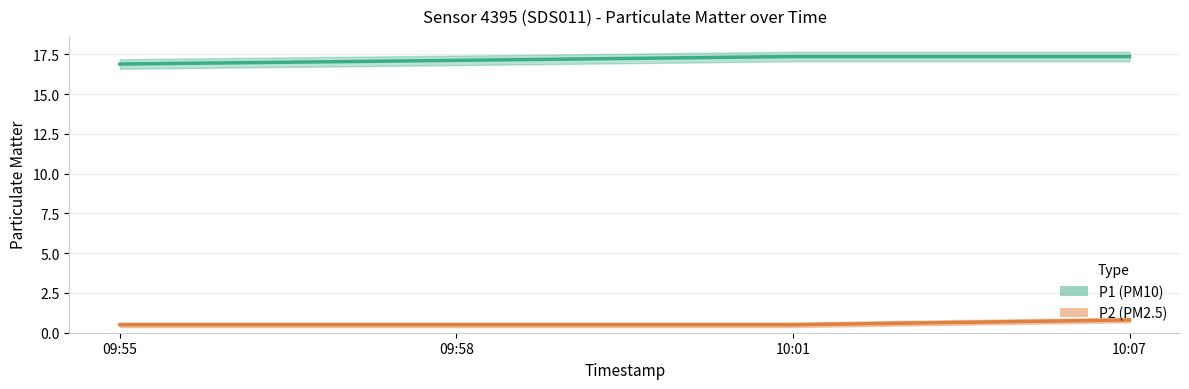

How many lines are shown in the chart?

2